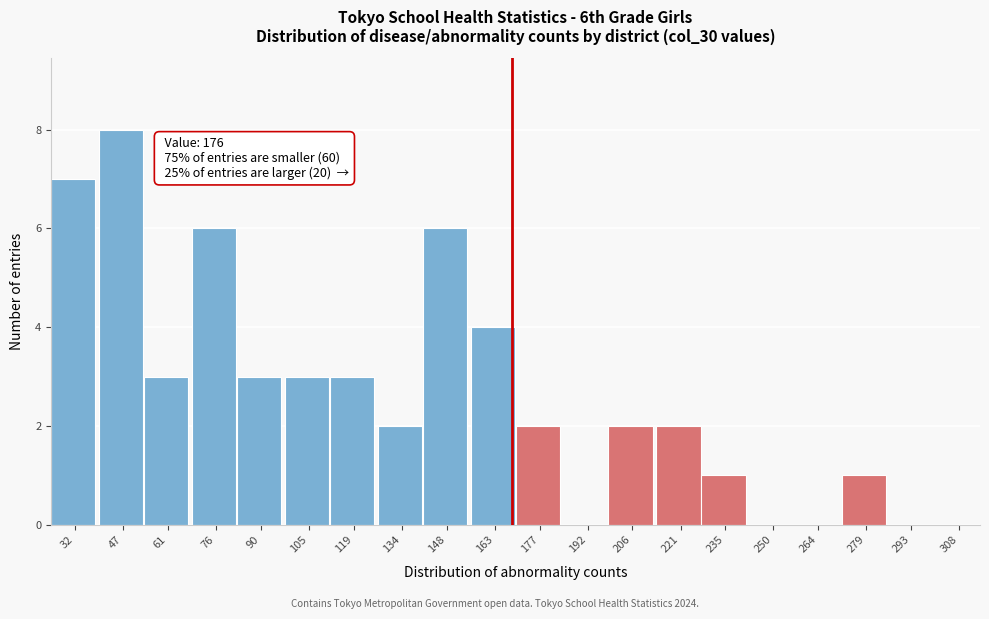

Reading left to right, extract all data points from this chart.

32=7	47=8	61=3	76=6	90=3	105=3	119=3	134=2	148=6	163=4	177=2	192=0	206=2	221=2	235=1	250=0	264=0	279=1	293=0	308=0